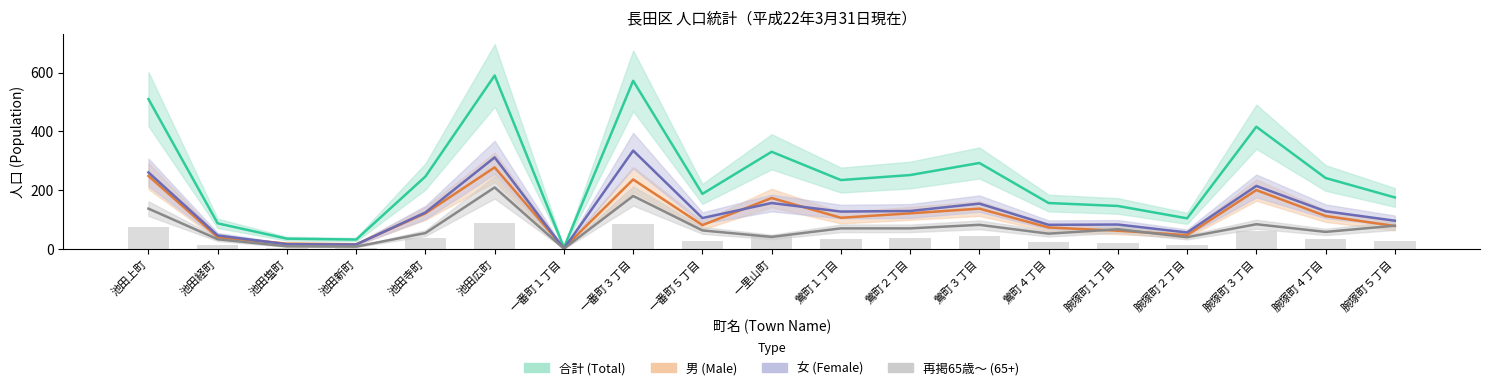

Rank the series by their maximum value, from lowest to highest.

再掲65歳～ (65+), 男 (Male), 女 (Female), 合計 (Total)